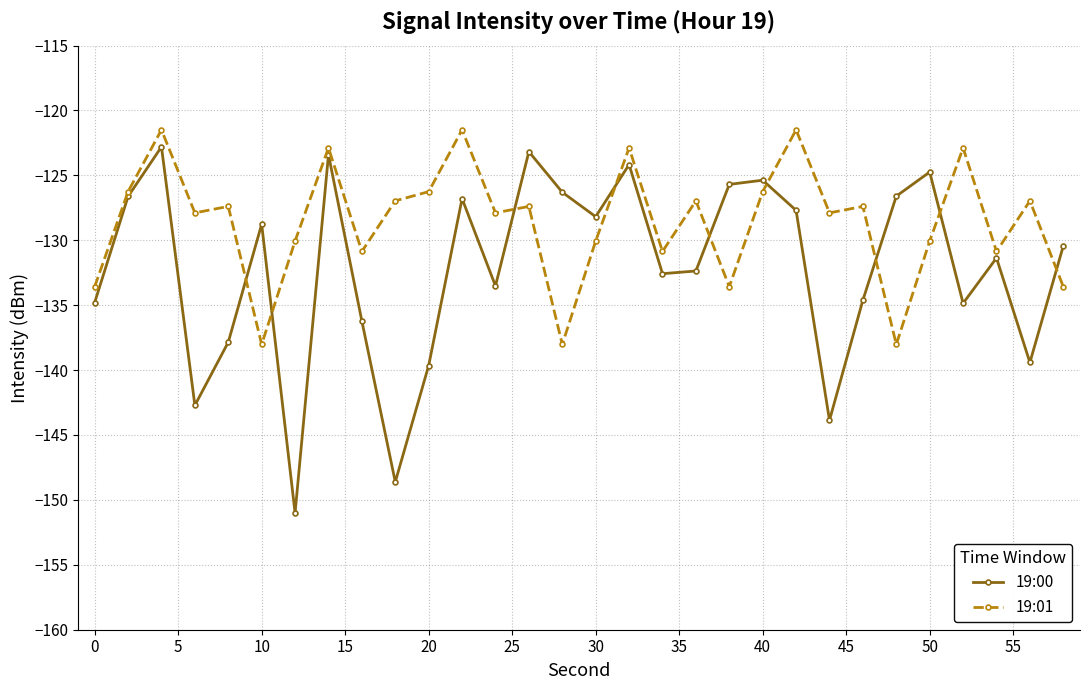

How many interior local peaks does the 19:00 series have?

9